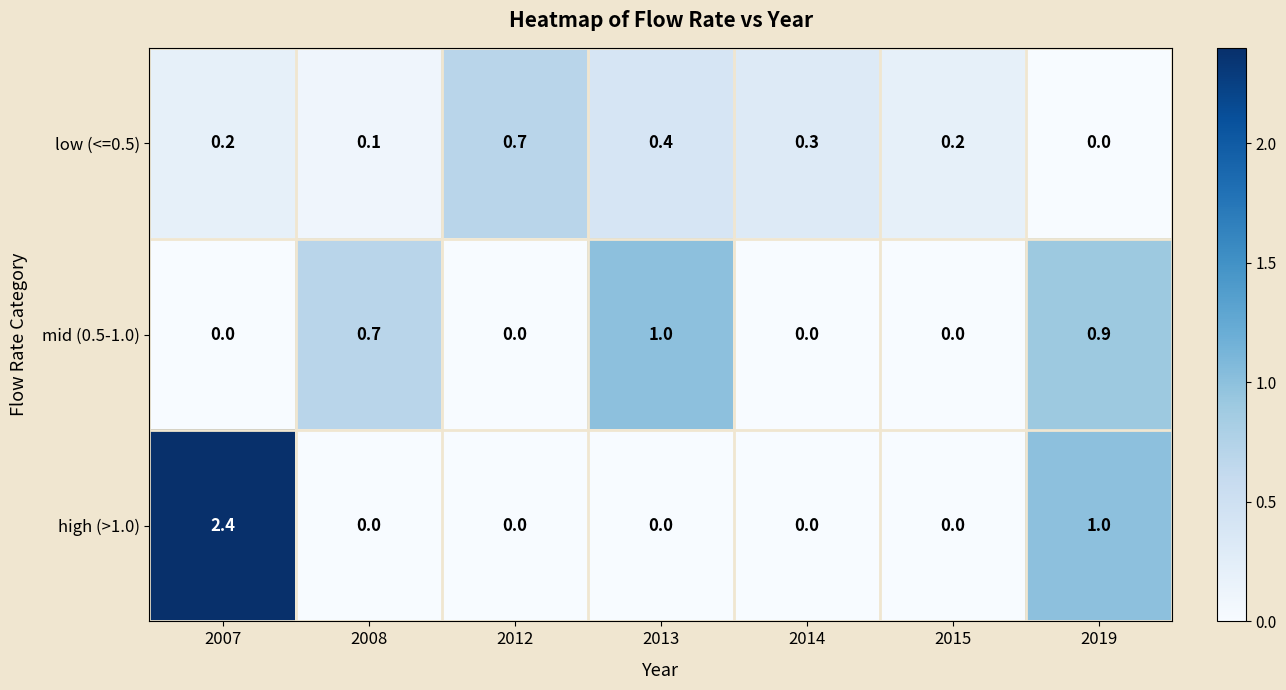

At how many categories does at least one series exceed 0?

7